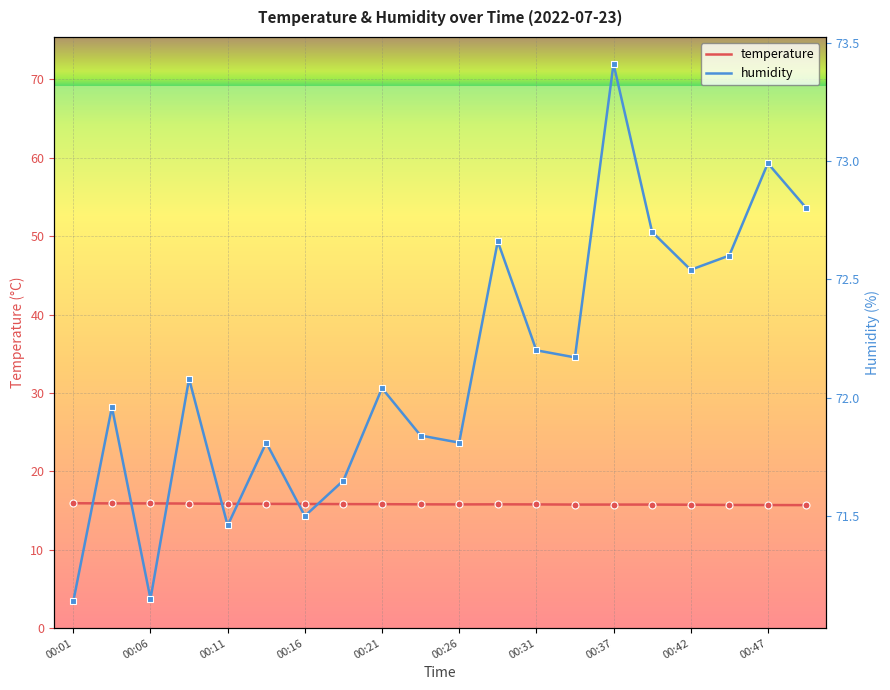

List the labels in order of temperature value, smallest first.

00:49, 00:47, 00:44, 00:42, 00:34, 00:37, 00:39, 00:26, 00:31, 00:24, 00:29, 00:21, 00:19, 00:16, 00:14, 00:11, 00:09, 00:03, 00:06, 00:01